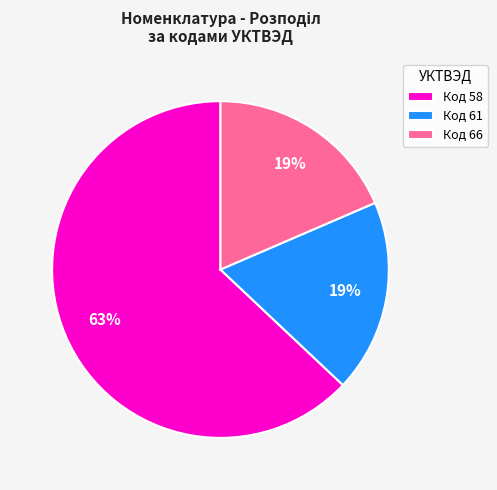

What is the largest slice in the pie chart?

Код 58